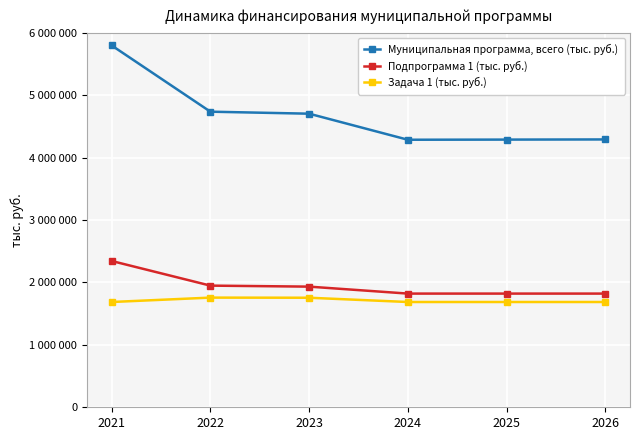

At how many categories does at least one series exceed 2247423?

6